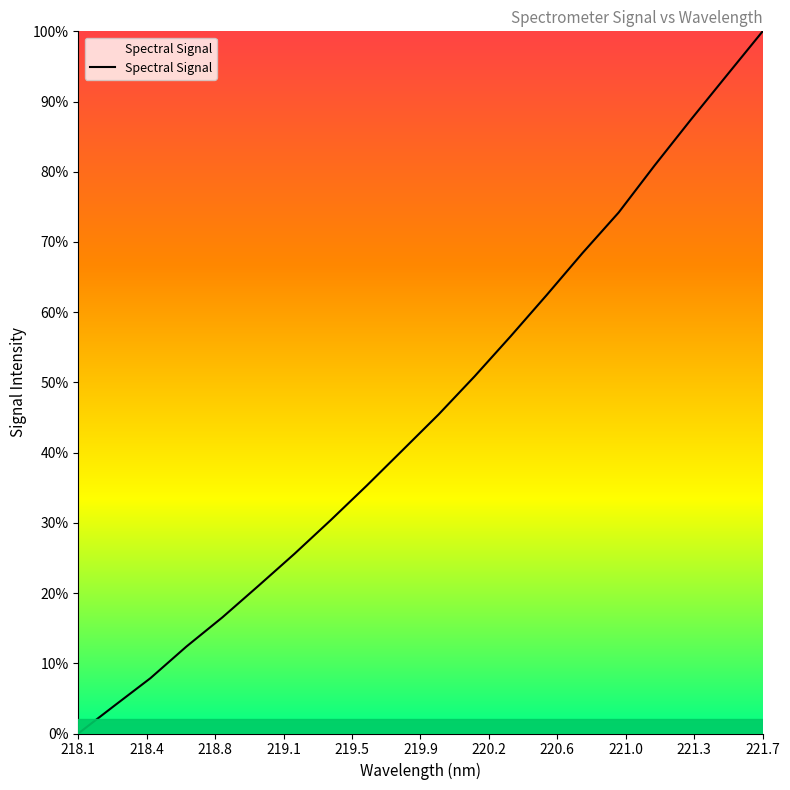

Does the chart display data point markers on the line(s)?

No